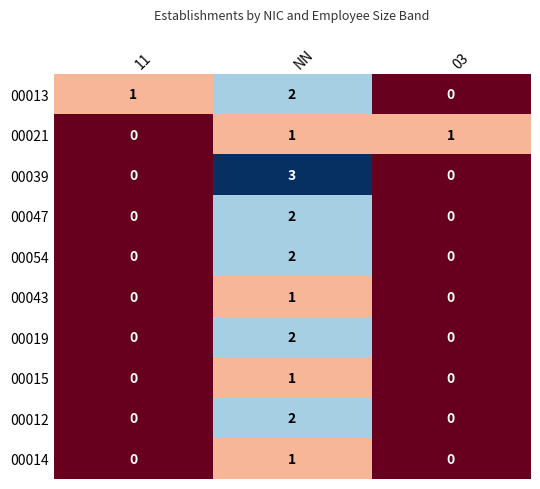

What is the total value across all series at 03?

1